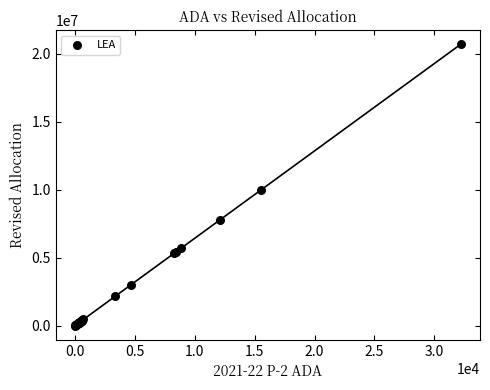

What Y value in the scatter plot is closest to 10345855?

9959277